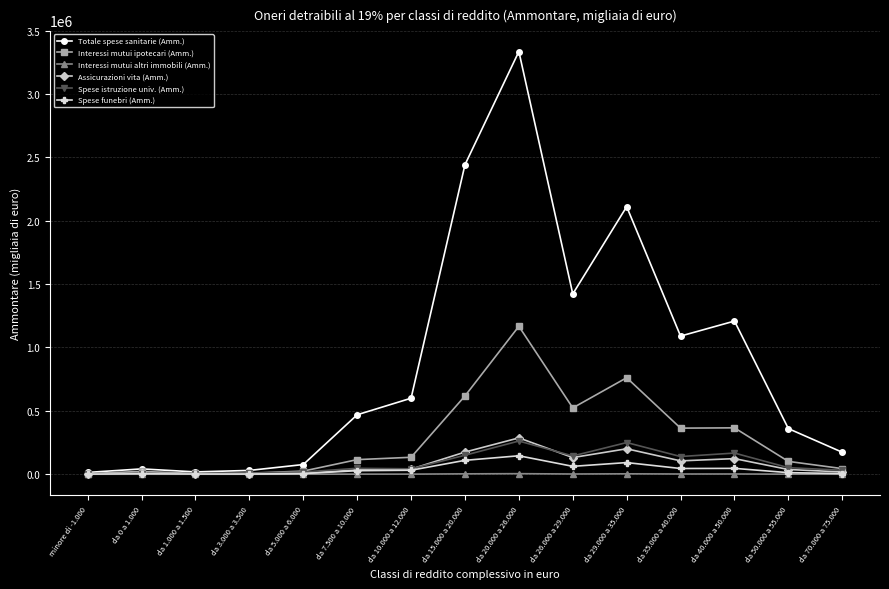

At which category is the sum across all series the highest?

da 20.000 a 26.000